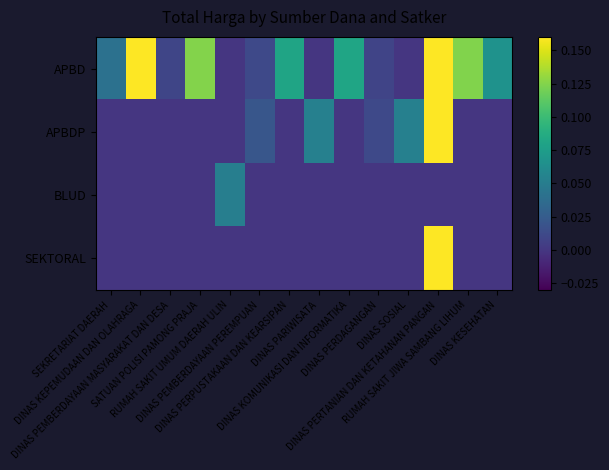

How many data points does each series have?

14